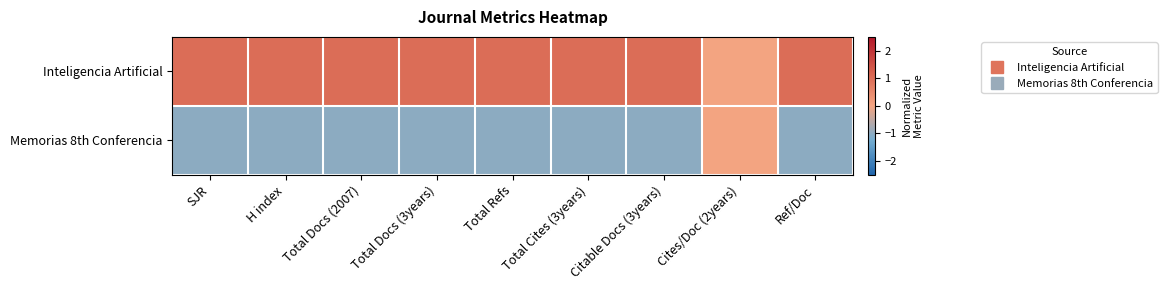

List the series in order of their overall mean, lowest first.

Memorias 8th Conferencia, Inteligencia Artificial